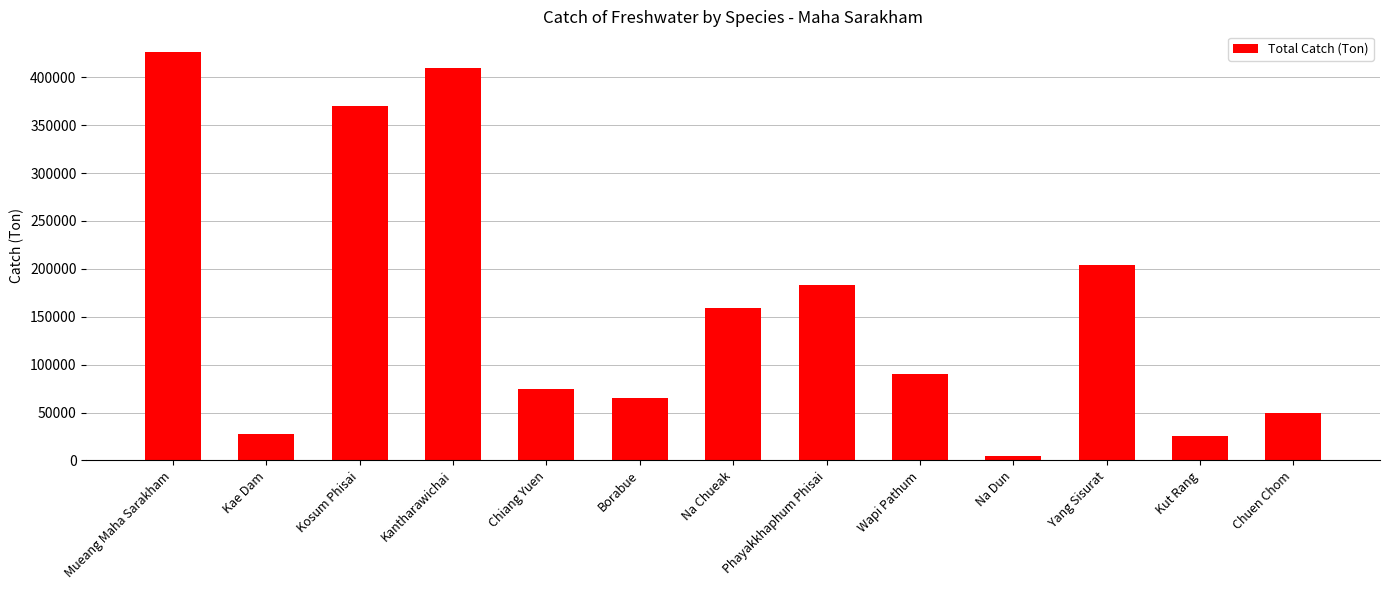

Which category has the highest value across all series?

Mueang Maha Sarakham